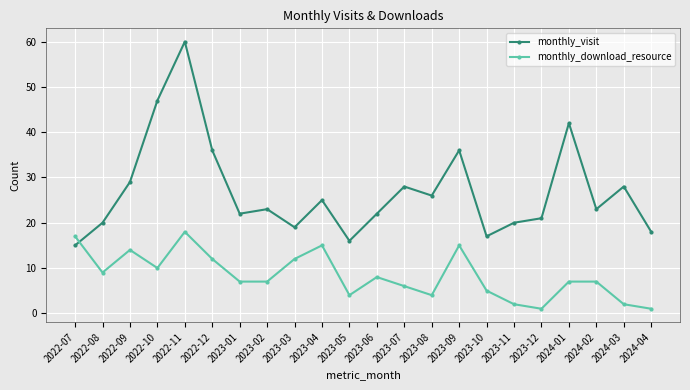

How many series are shown in this chart?

2